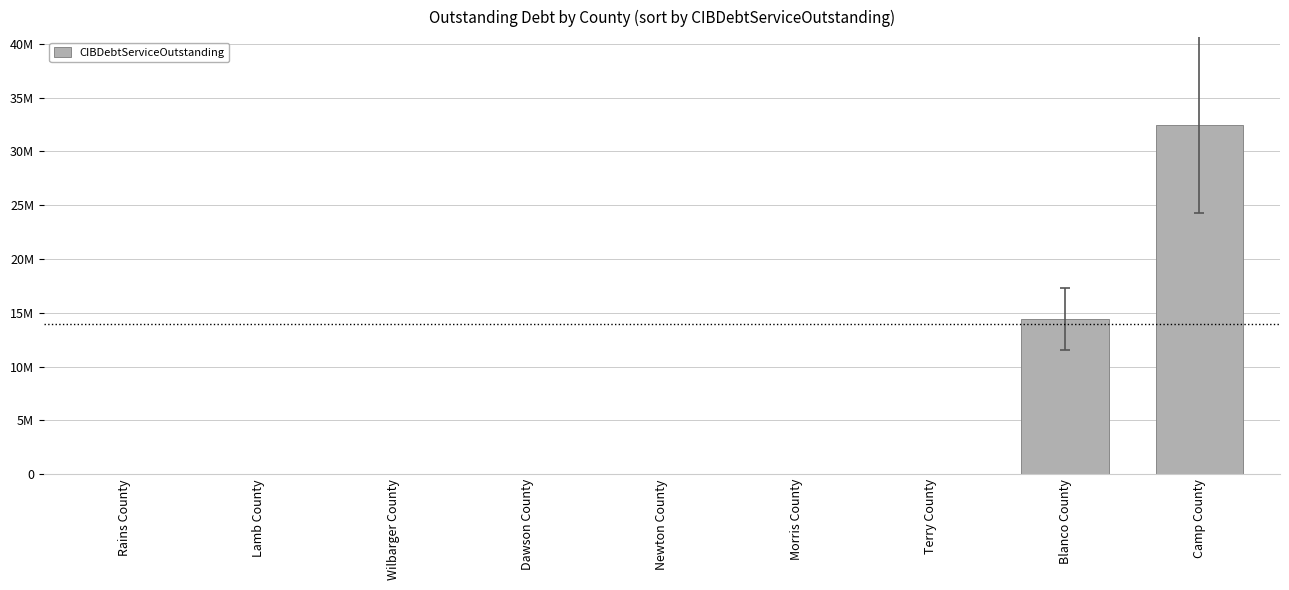

List the labels in order of value, largest first.

Camp County, Blanco County, Rains County, Lamb County, Wilbarger County, Dawson County, Newton County, Morris County, Terry County